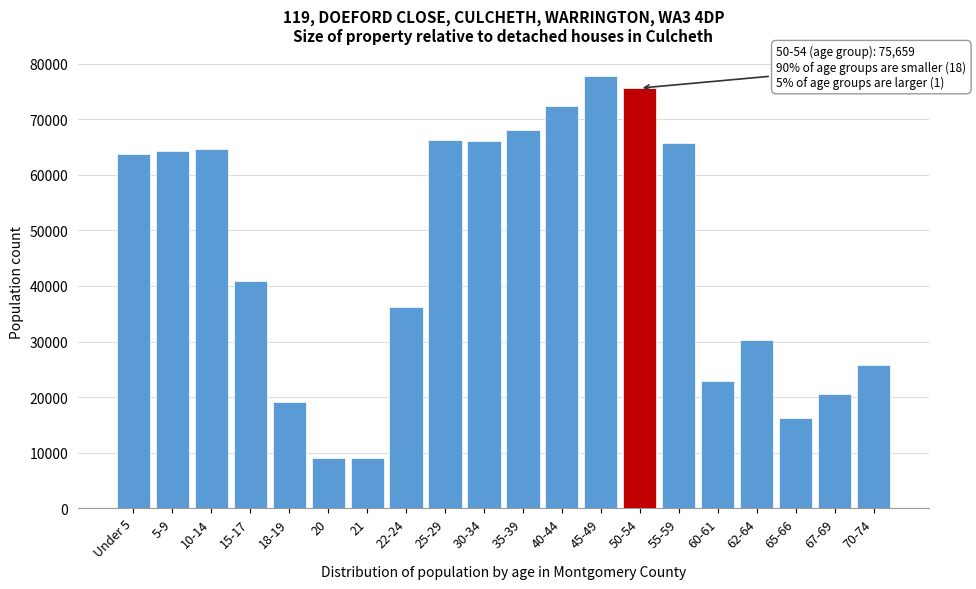

Where is the data nearest to the value 43377?

15-17